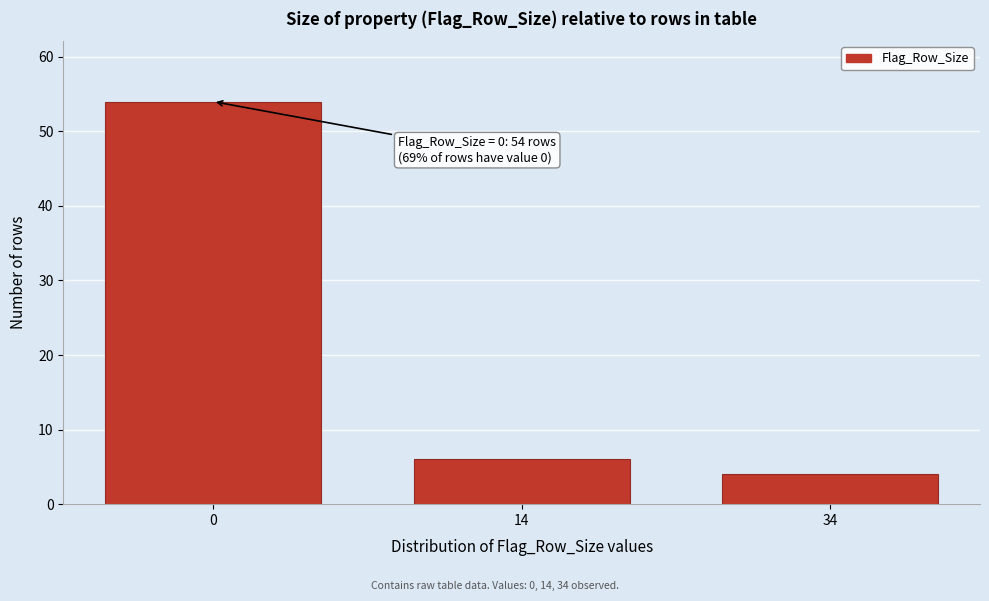

Reading left to right, transcribe all the data shown in this chart.

54	6	4